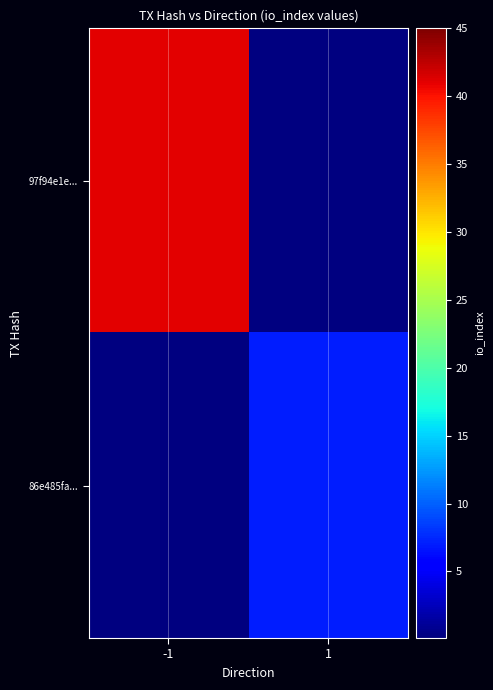

Which series has the widest spread of values?

97f94e1e...